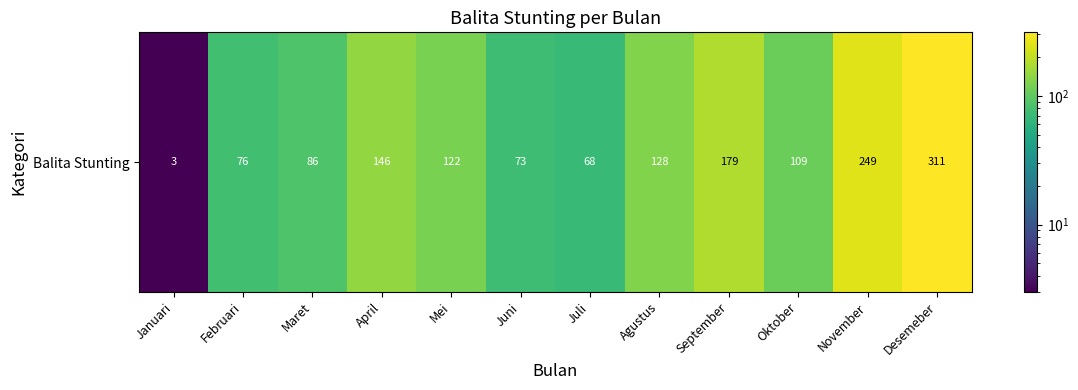

The value at Januari is 1. True or false?

False